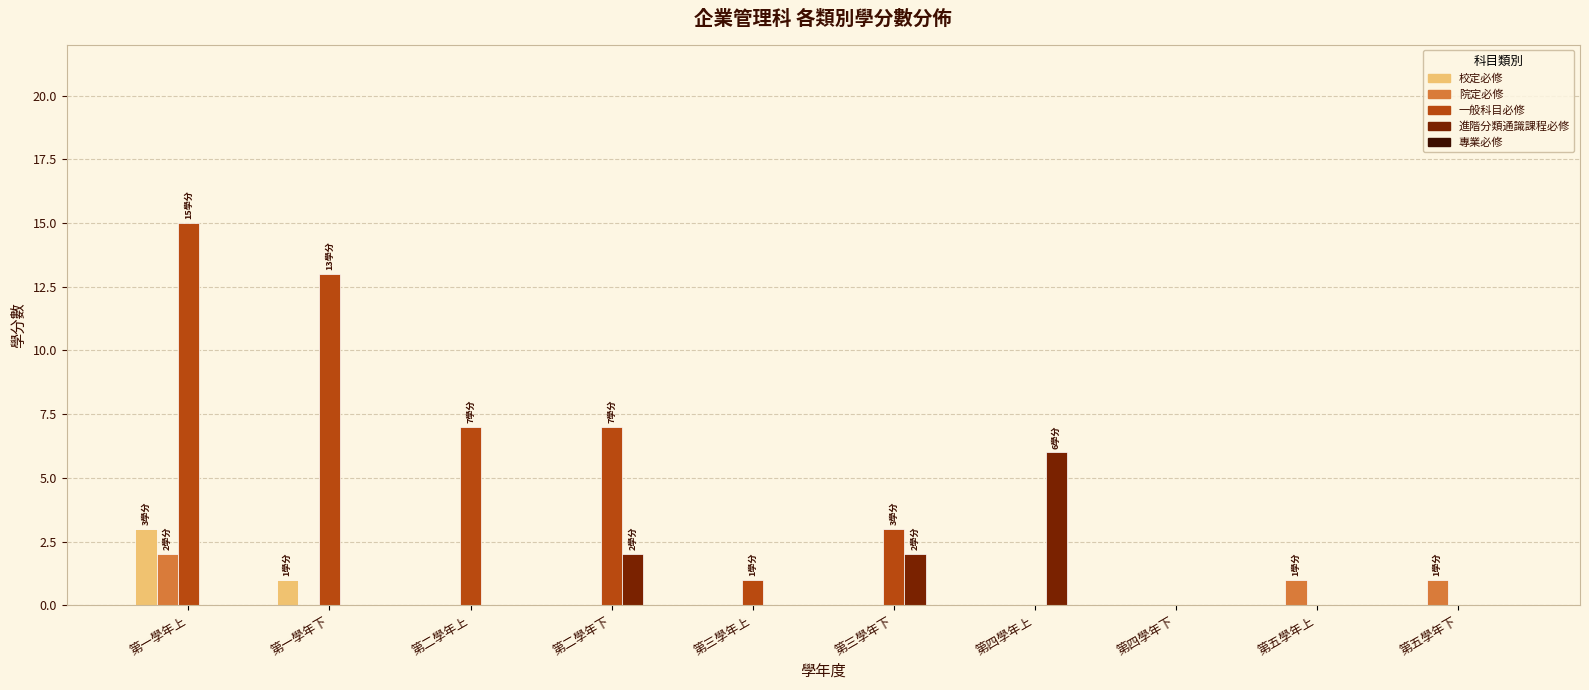

Are the bars grouped side by side (vs. stacked)?

Yes